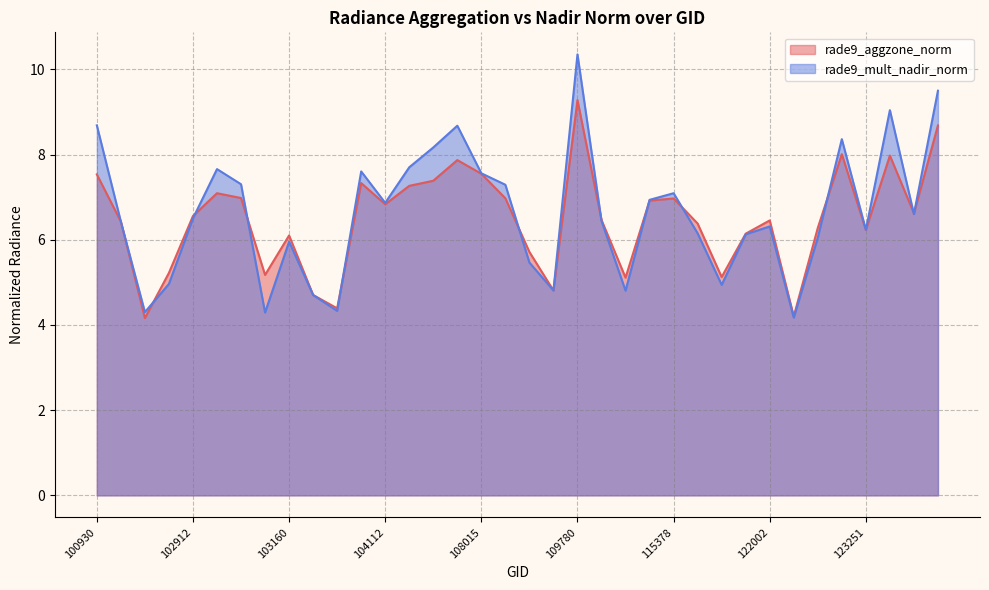

Which series ends up on top after the final intersection of rade9_mult_nadir_norm and rade9_aggzone_norm?

rade9_mult_nadir_norm